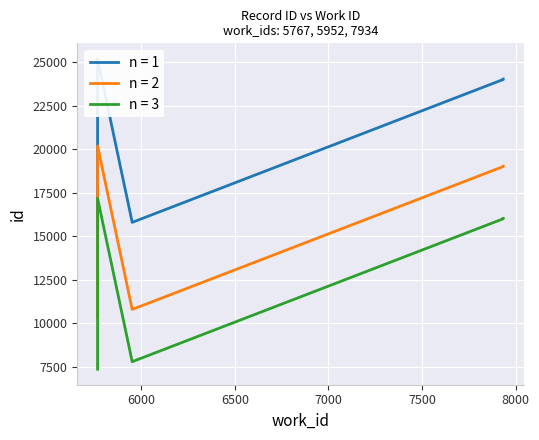

What is the approximate value at 7934, to the nearest 10?

24030